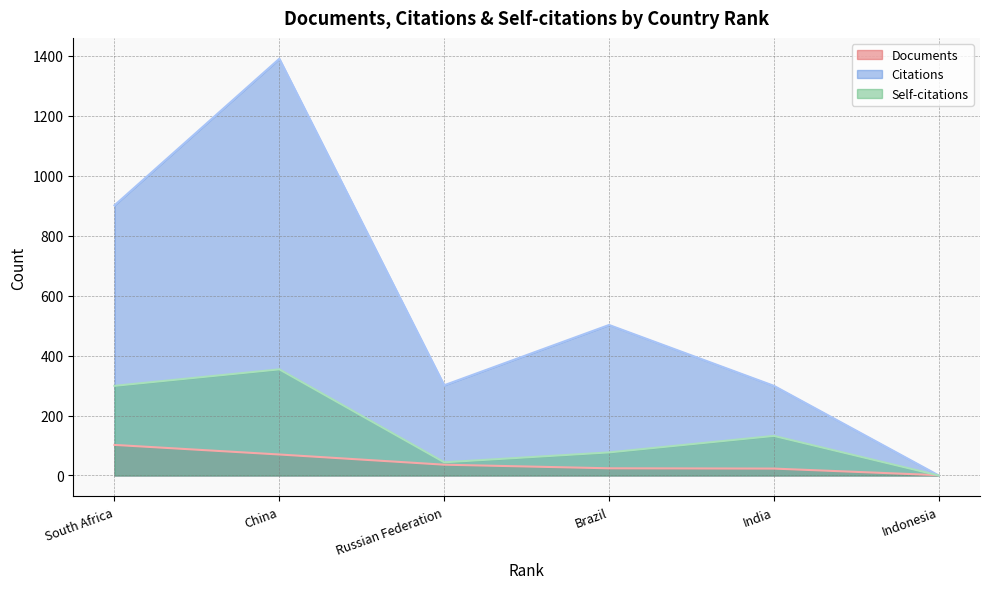

What is the value of the Documents point at the 1st from the left?

102